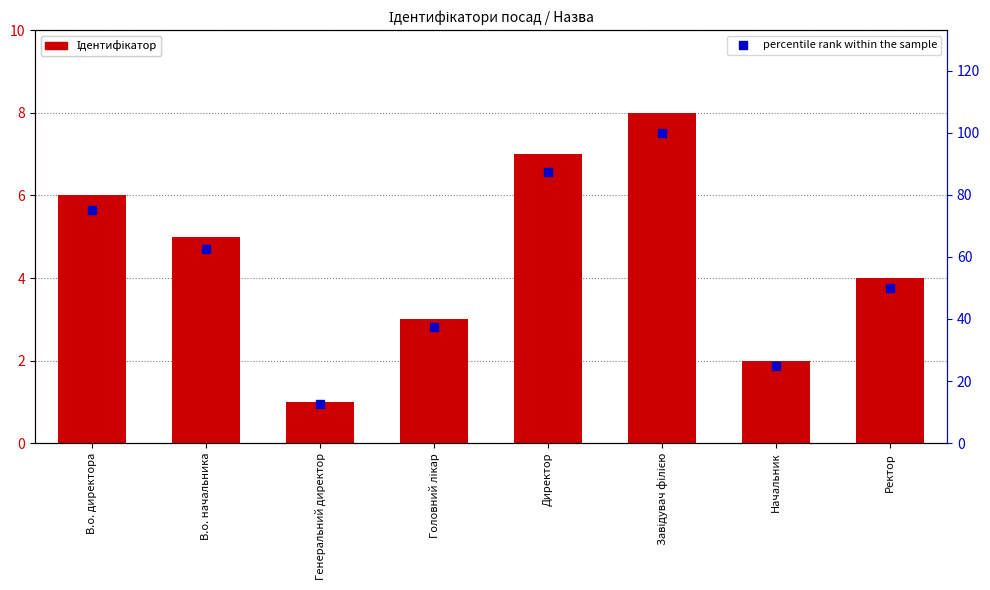

Which series has the largest total across all categories?

percentile rank within the sample